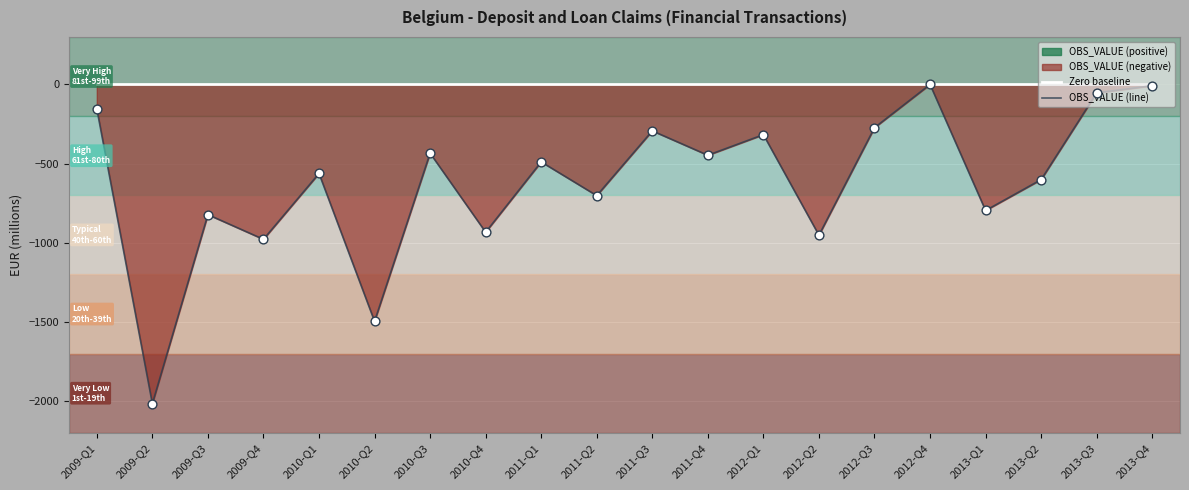

At which category is the sum across all series the highest?

2012-Q4